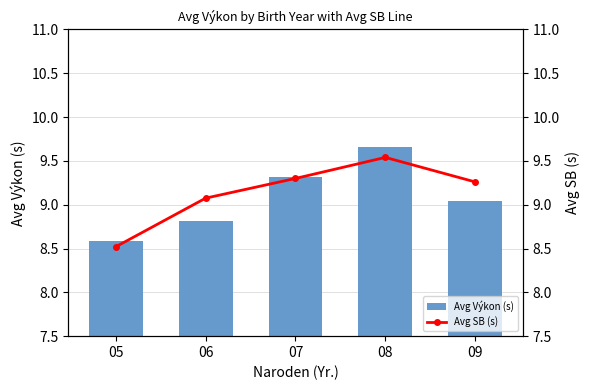

The Avg Výkon (s) series shows 16.2 at 07. True or false?

False